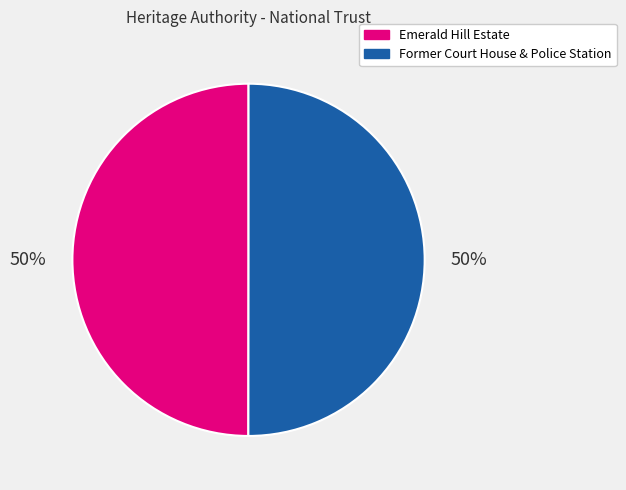

What is the ratio of the value at Emerald Hill Estate to the value at Former Court House & Police Station?

1.0